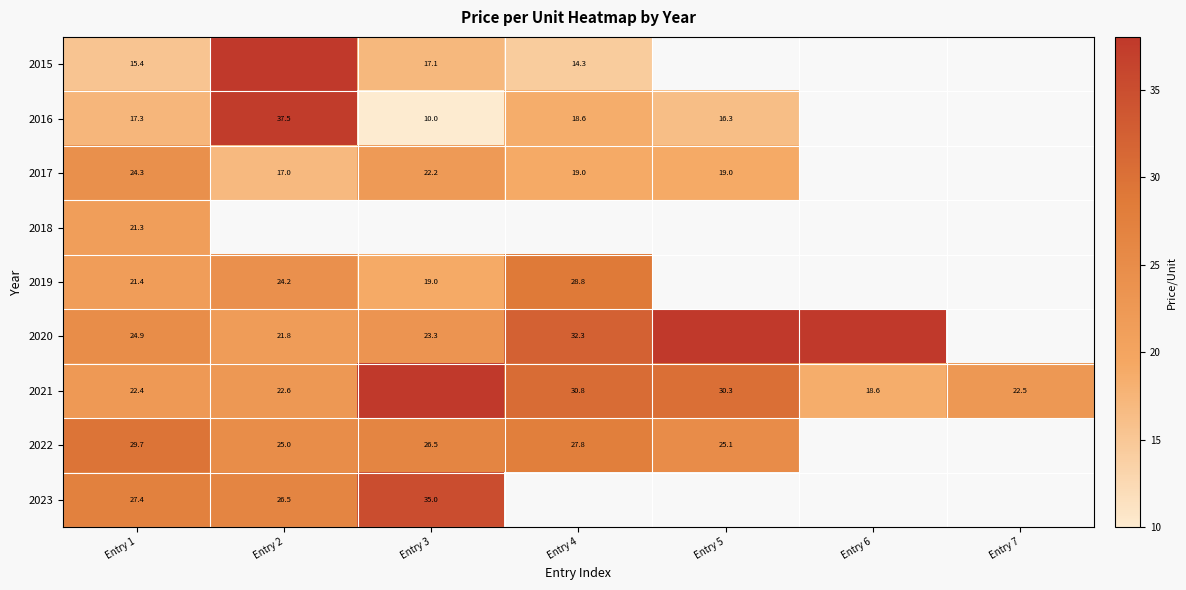

What is the spread (max minus min) of values at Entry 1?

14.3